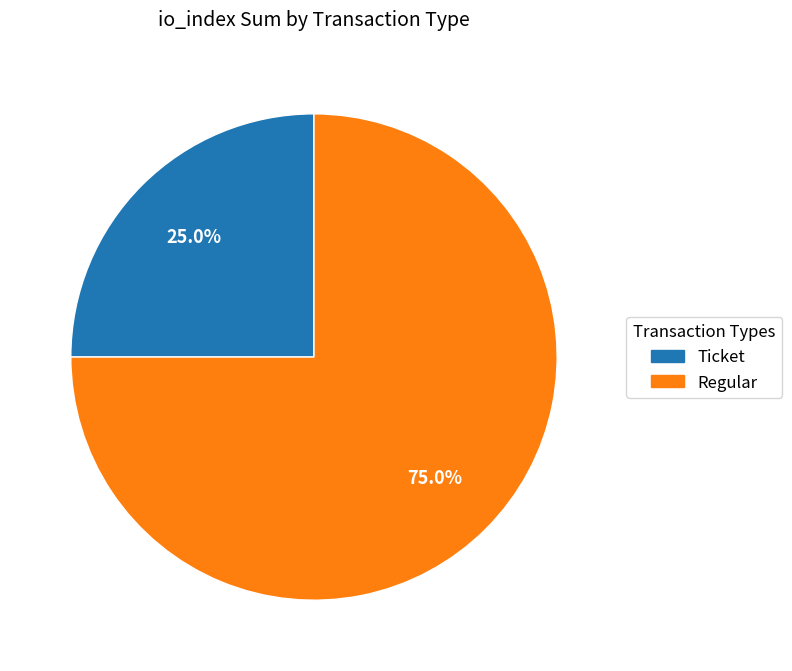

Rank the categories by value from highest to lowest.

Regular, Ticket